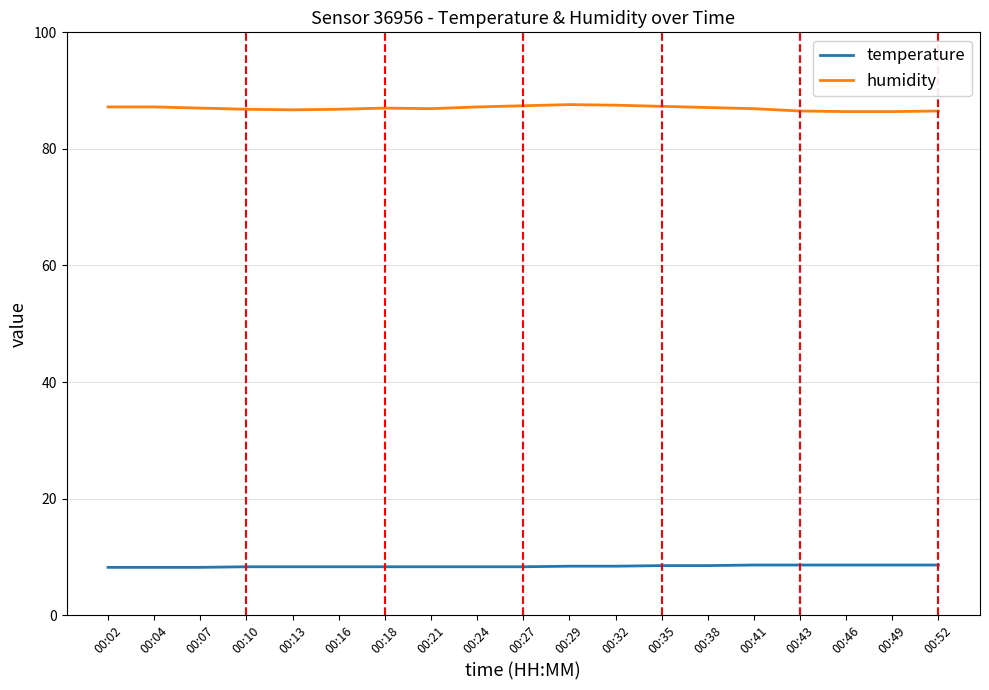

Is it true that temperature equals 8.5 at 00:35?

True